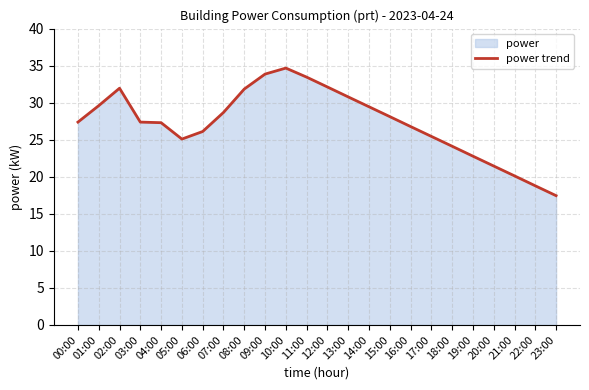

What is the difference between the second highest and second lowest values?

15.1